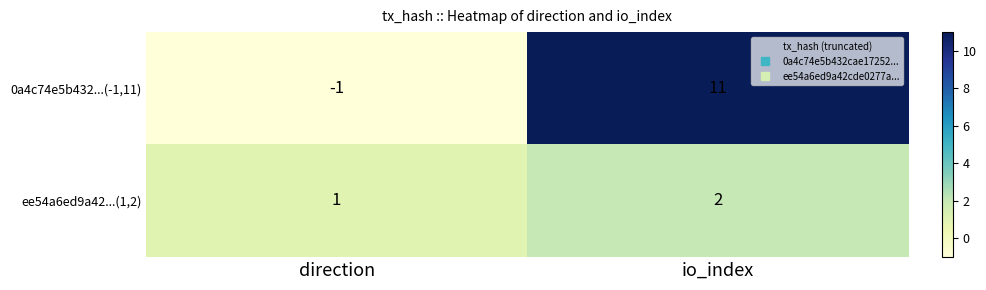

True or false: ee54a6ed9a42...(1,2) has a value of 0 at direction.

False